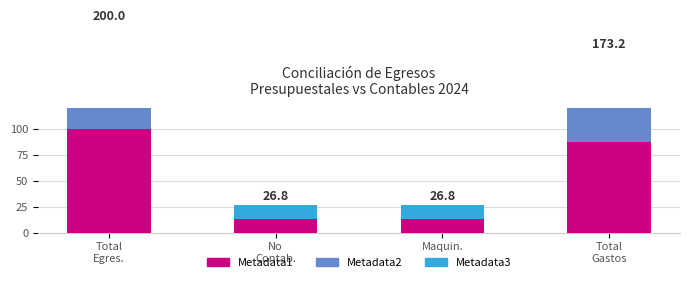

Which series has the largest total across all categories?

Metadata1